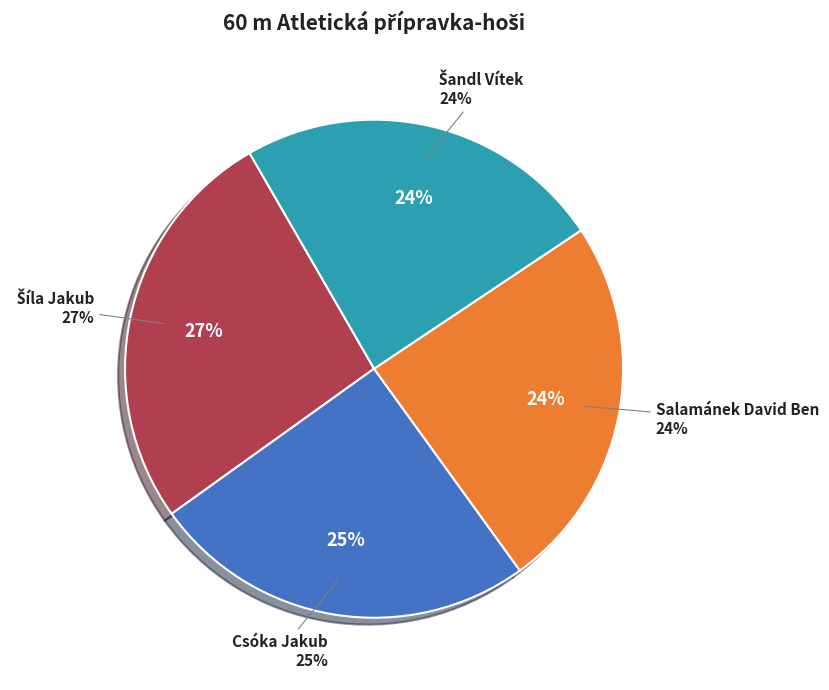

What is the ratio of the value at Salamánek David Ben to the value at Csóka Jakub?

1.0